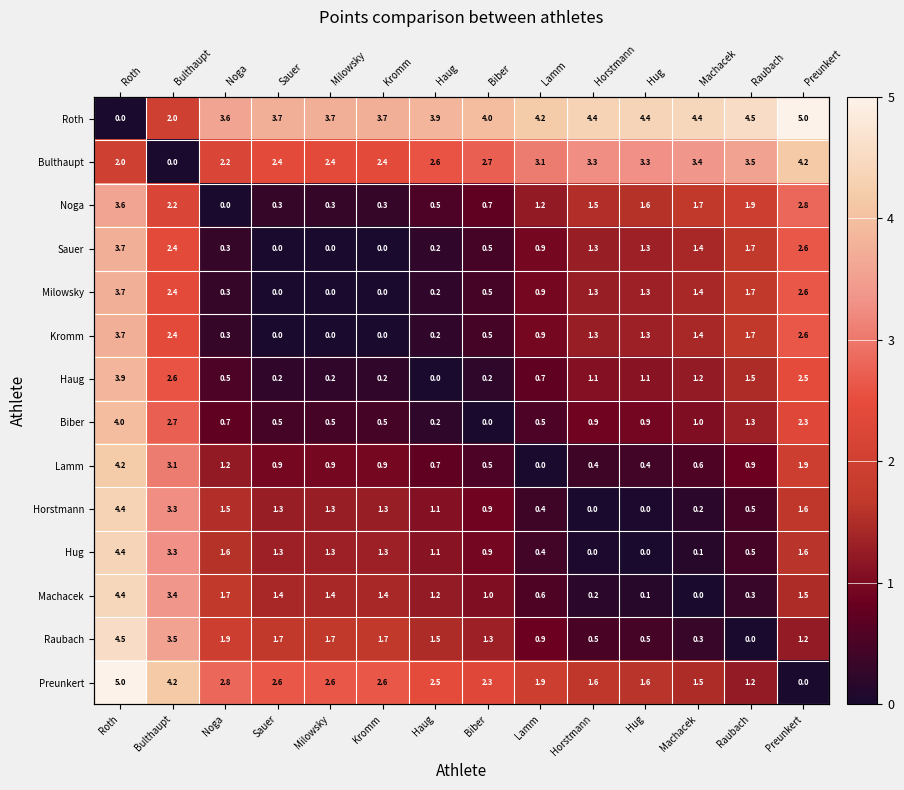

How many data points does each series have?

14